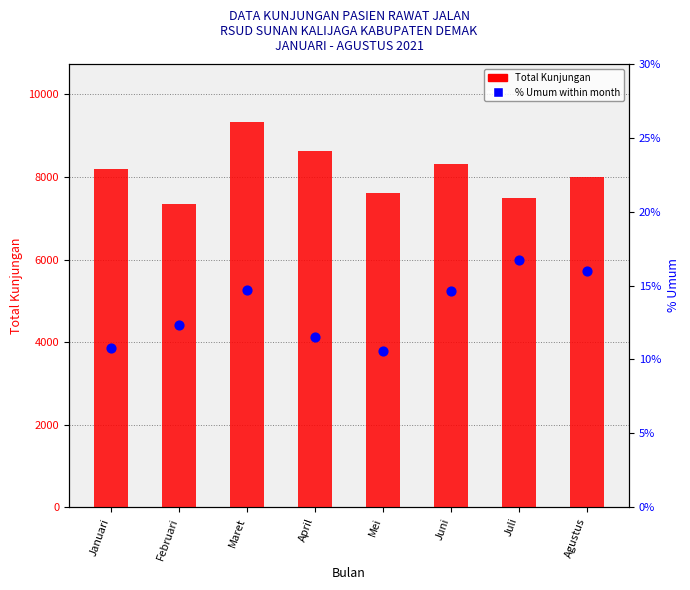

Which series contains the lowest Y value?

% Umum within month